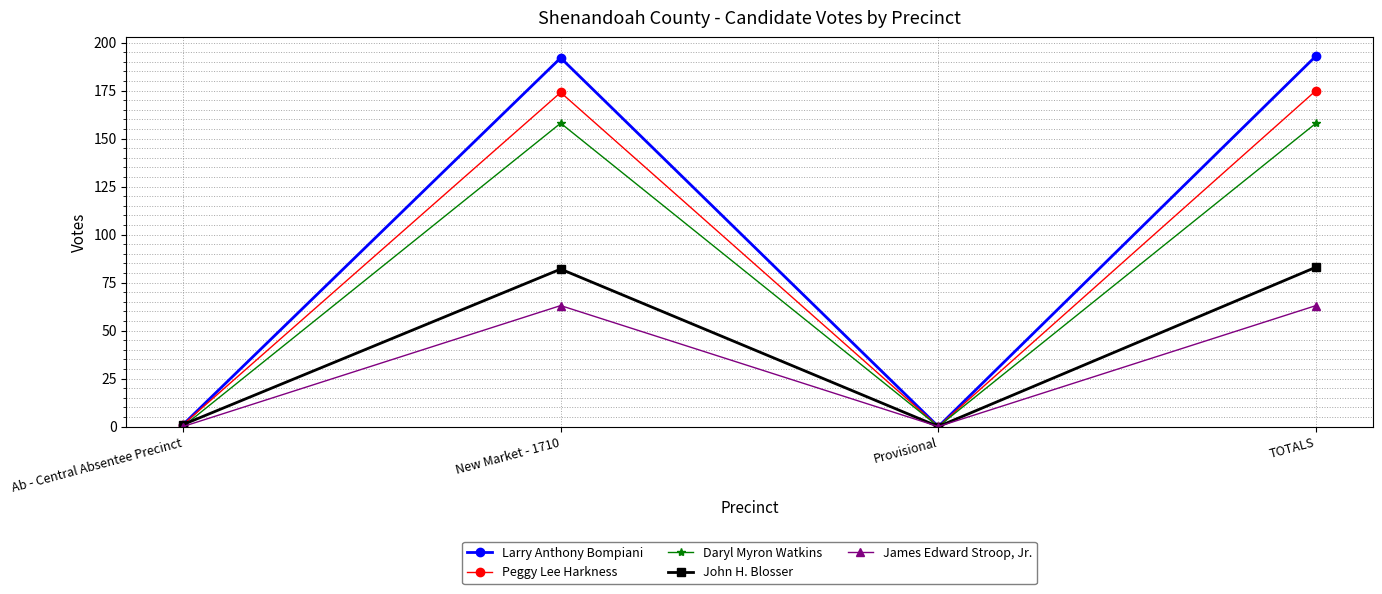

Reading right to left, what are all the values shown in this chart?

Larry Anthony Bompiani: 193	0	192	1
Peggy Lee Harkness: 175	0	174	1
Daryl Myron Watkins: 158	0	158	0
John H. Blosser: 83	0	82	1
James Edward Stroop, Jr.: 63	0	63	0